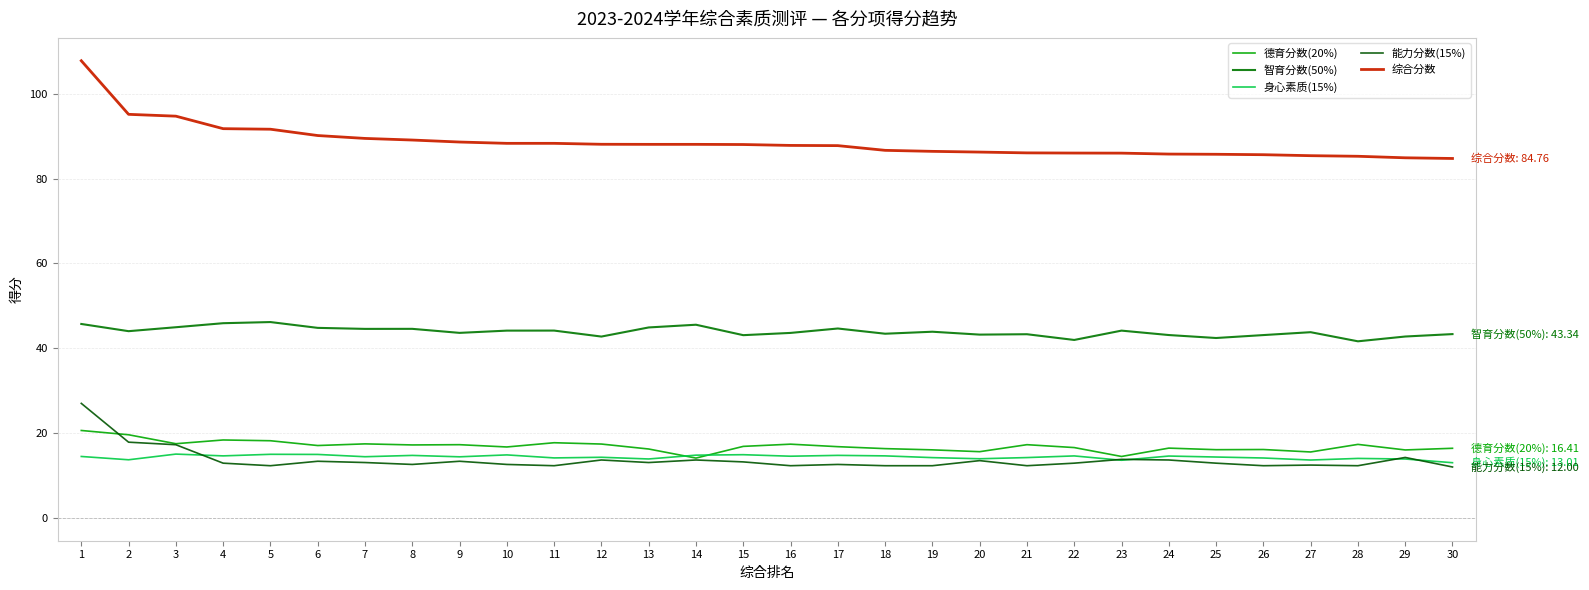

What are all the series names shown in the legend?

德育分数(20%), 智育分数(50%), 身心素质(15%), 能力分数(15%), 综合分数